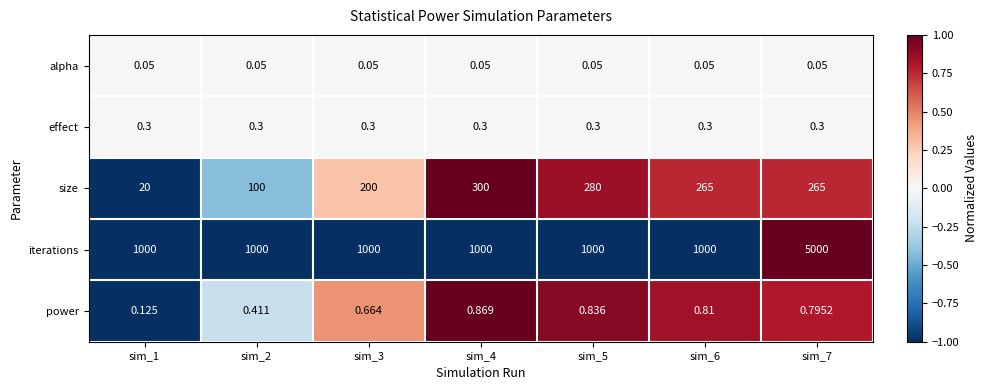

How many data points does each series have?

7